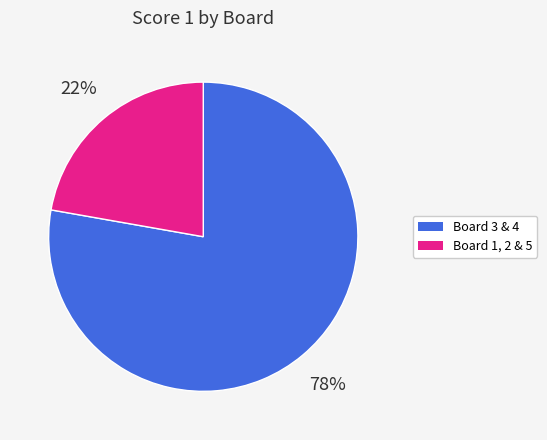

Rank the categories by value from lowest to highest.

Board 1, 2 & 5, Board 3 & 4